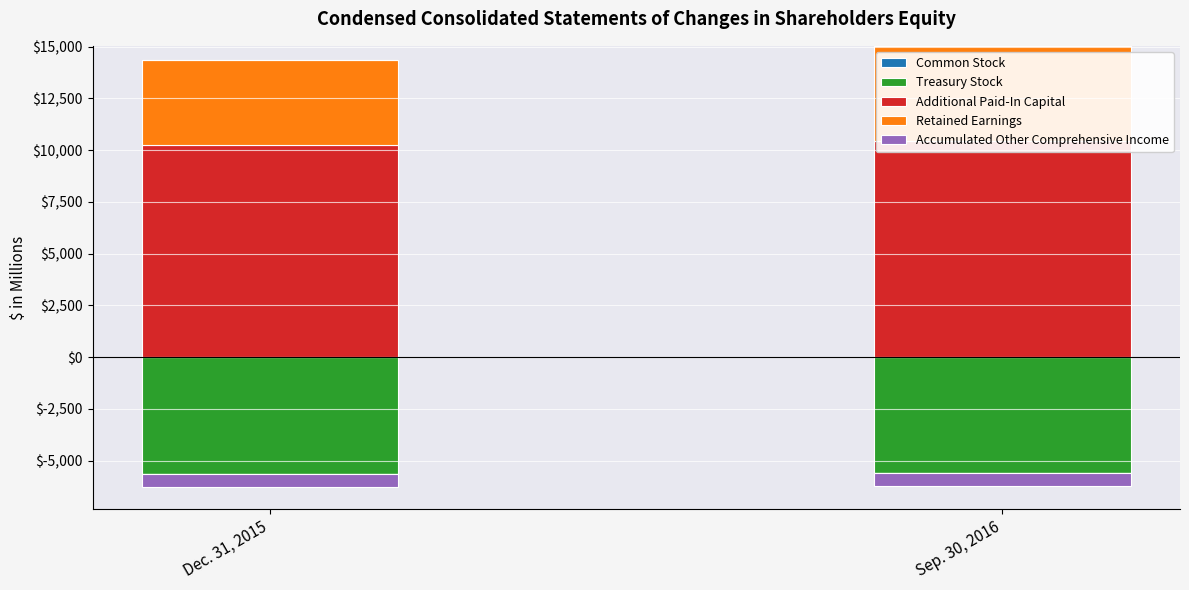

Is it true that Additional Paid-In Capital equals 10427 at Sep. 30, 2016?

True